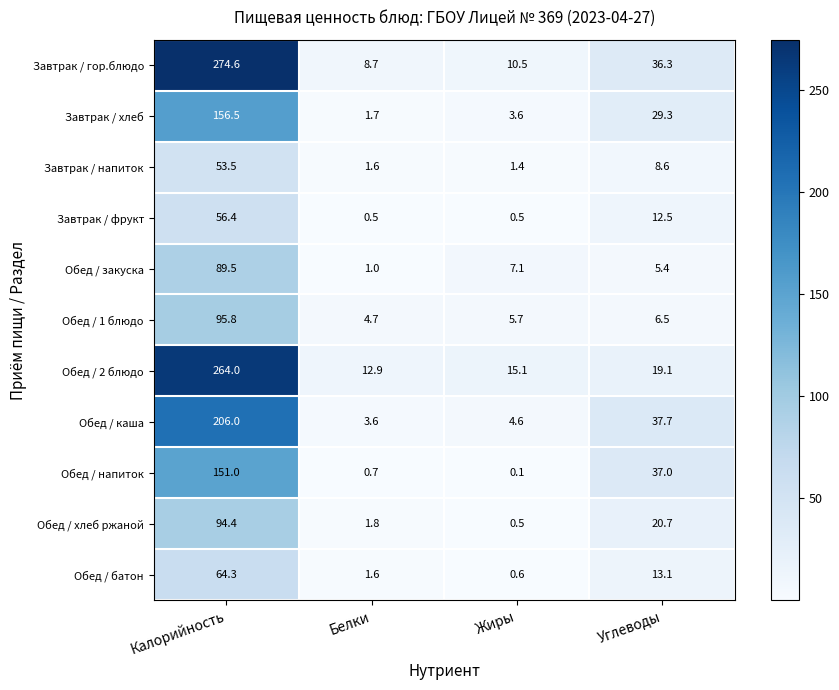

What is the maximum value for Завтрак / хлеб?

156.5